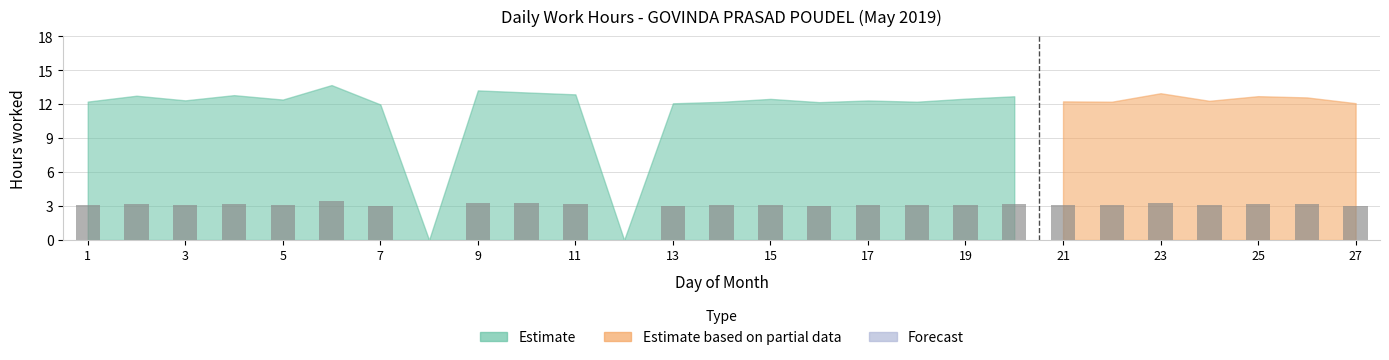

What is the sum of all values?

78.3